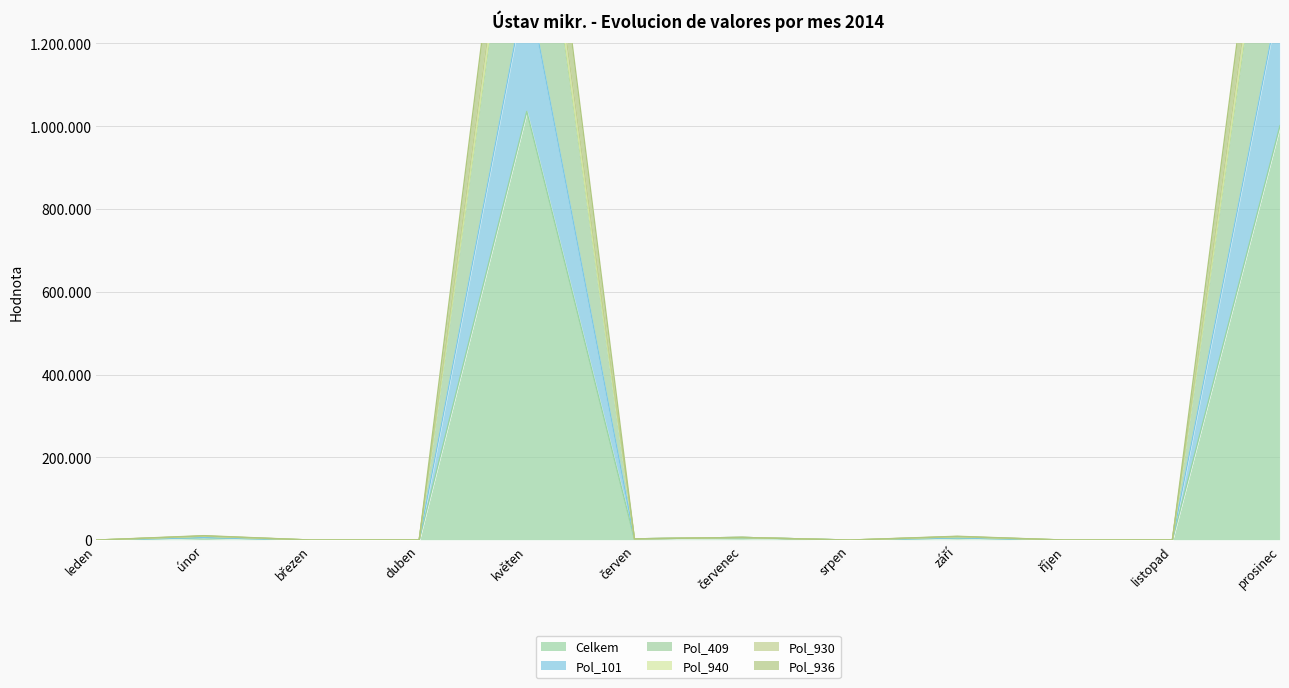

Which series has the largest range (max minus min)?

Pol_936